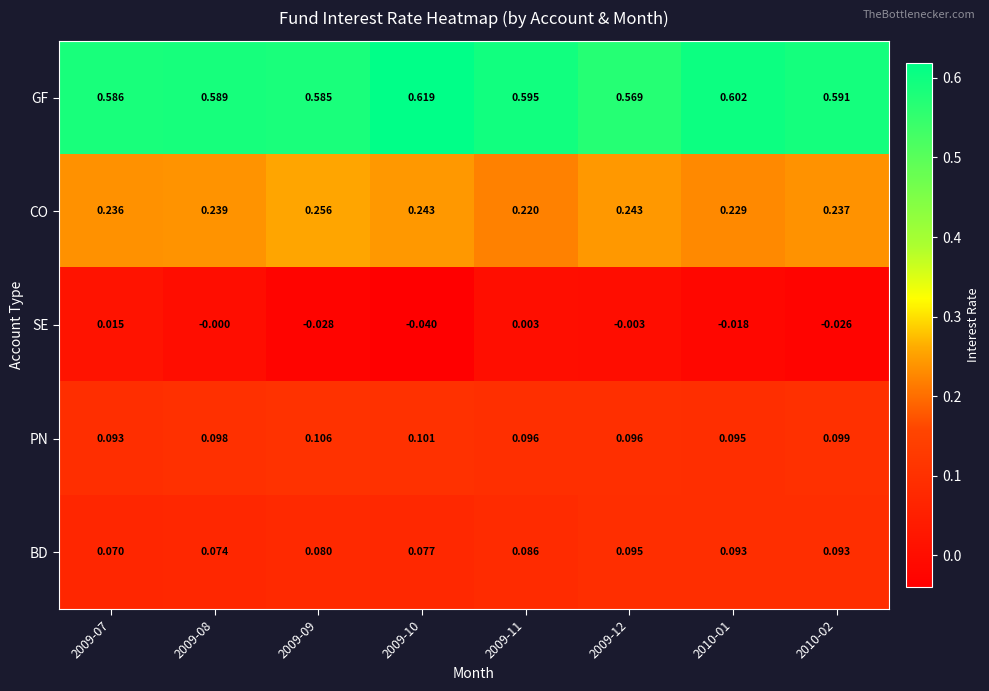

Which series has the largest range (max minus min)?

SE